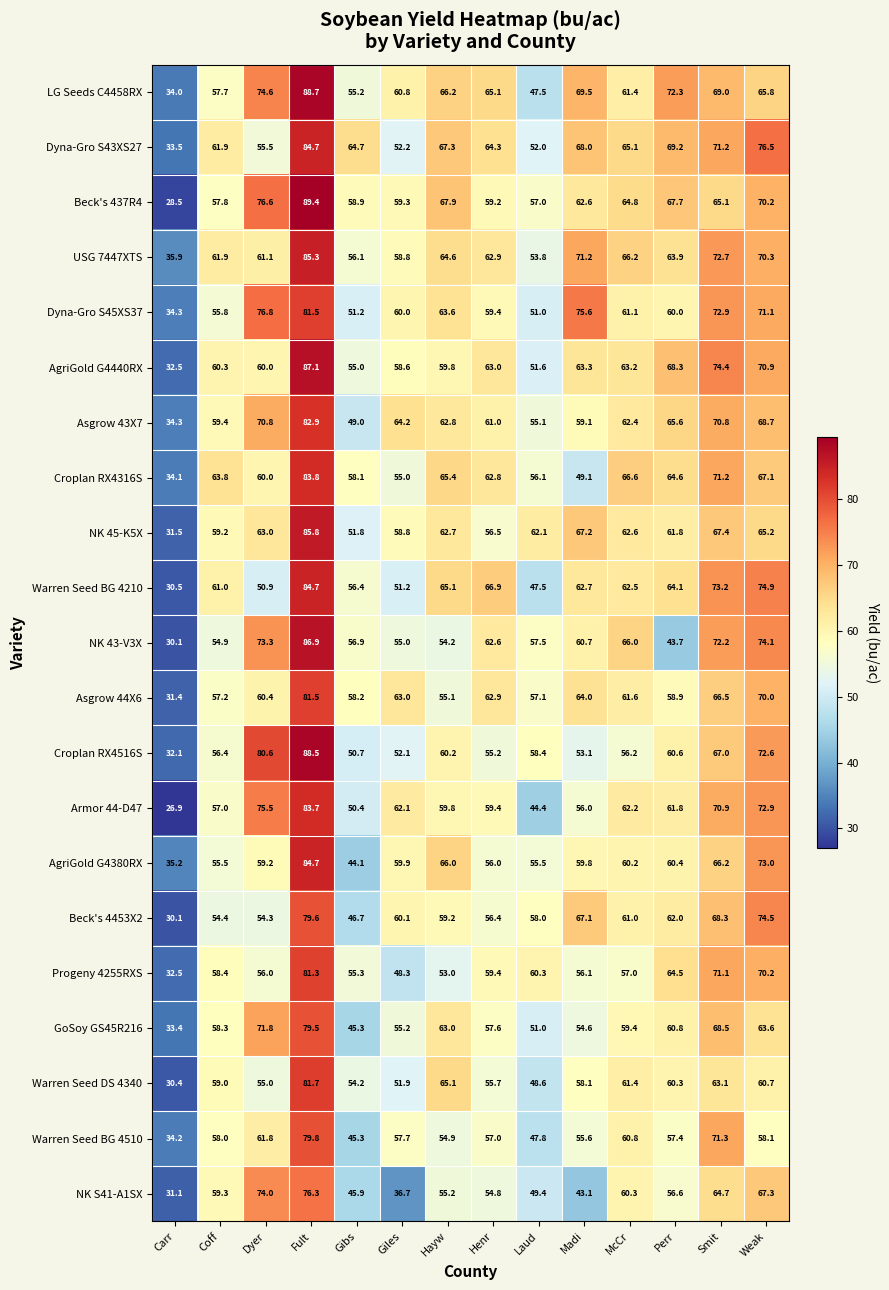

What is the maximum value for NK S41-A1SX?

76.3